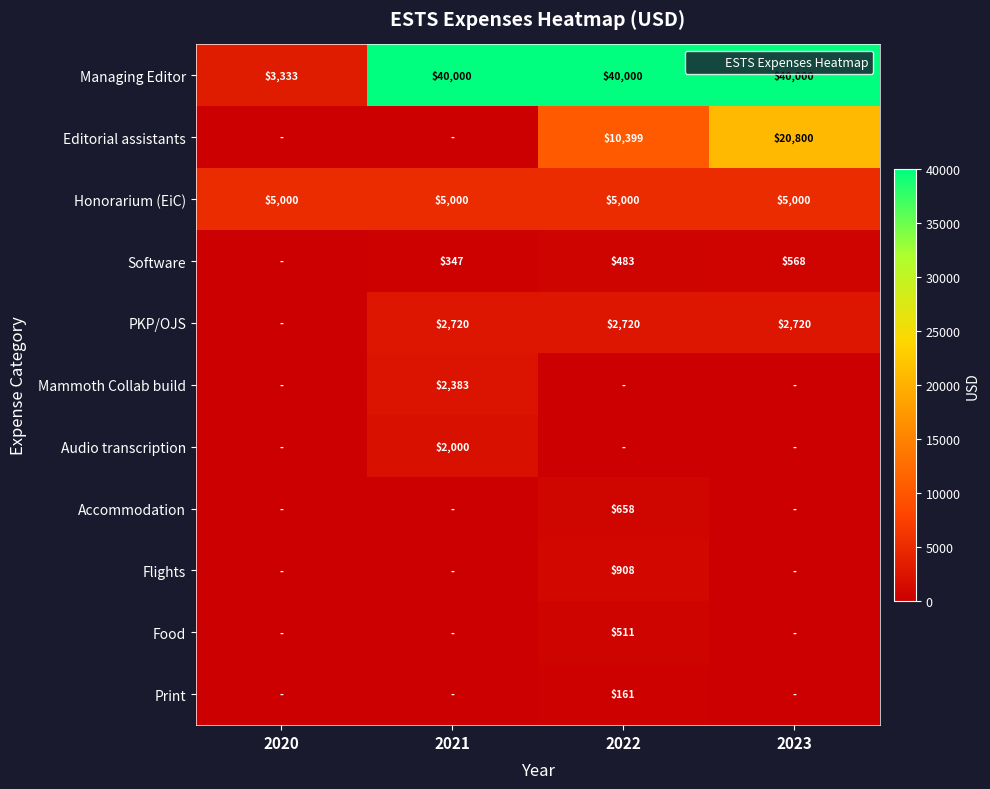

Between 2020 and 2023, which series saw the biggest shift?

Managing Editor